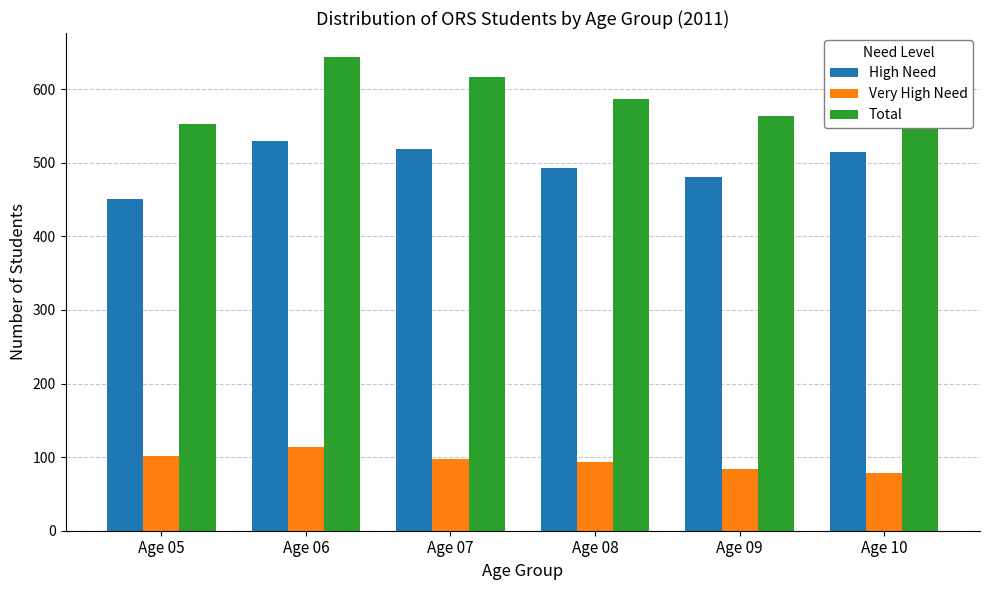

Reading left to right, extract all data points from this chart.

High Need: 451	530	519	493	480	514
Very High Need: 101	114	97	93	84	78
Total: 552	644	616	586	564	592